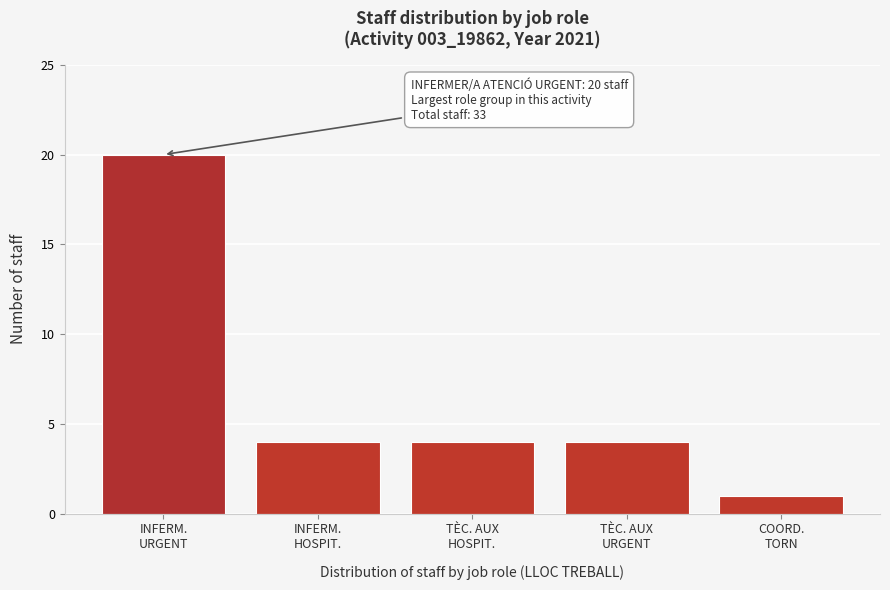

Reading left to right, what are all the values shown in this chart?

20	4	4	4	1